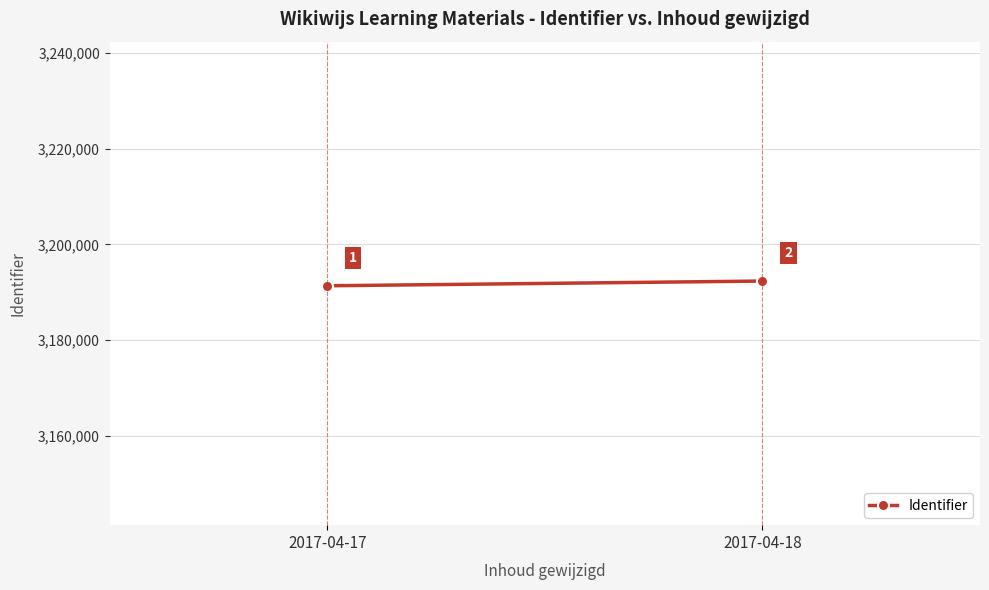

True or false: the data shows 3192341 at 2017-04-18.

True